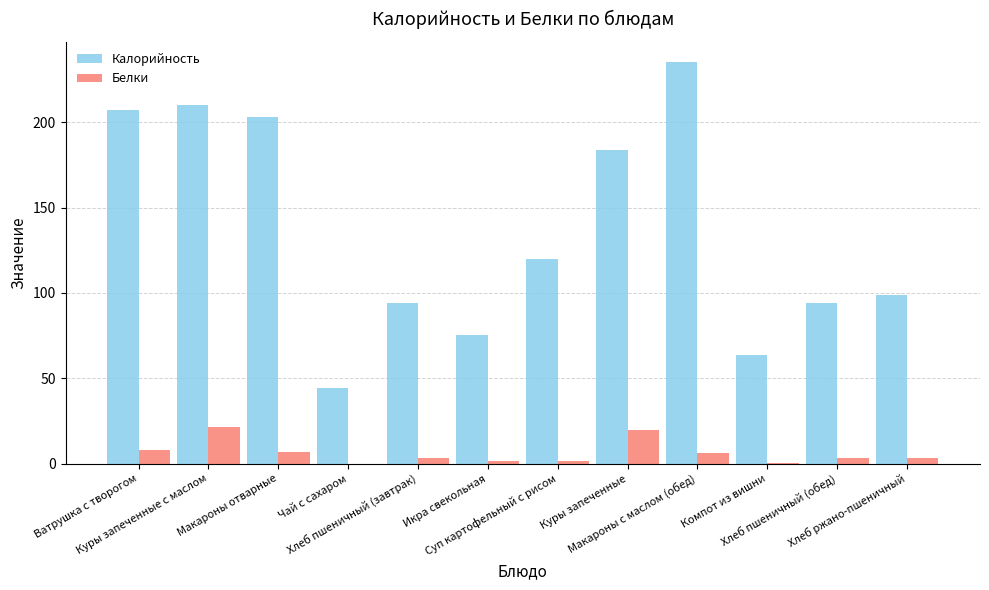

What is the spread (max minus min) of values at Чай с сахаром?

44.3